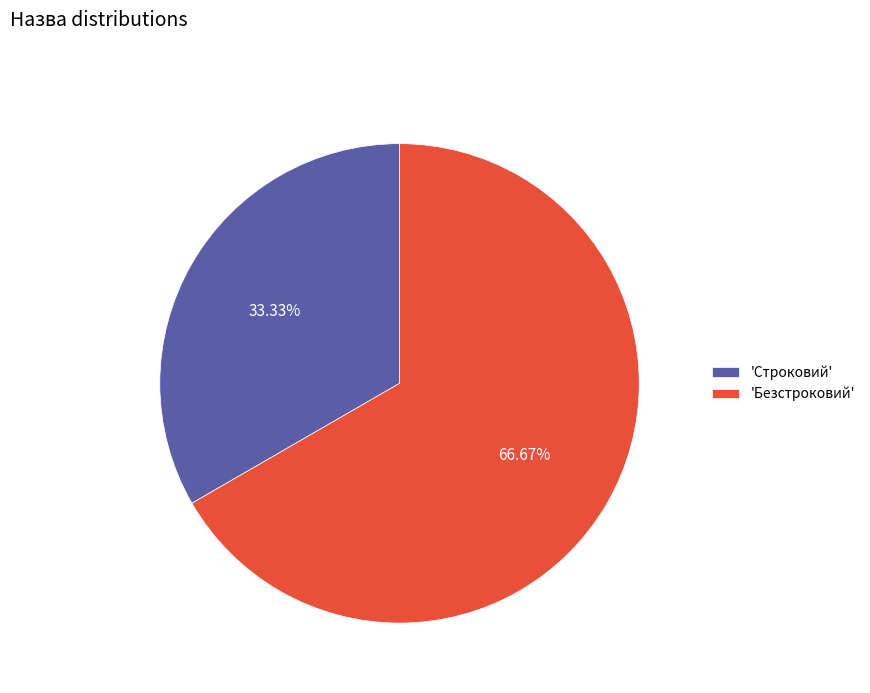

Rank the categories by value from lowest to highest.

'Строковий', 'Безстроковий'